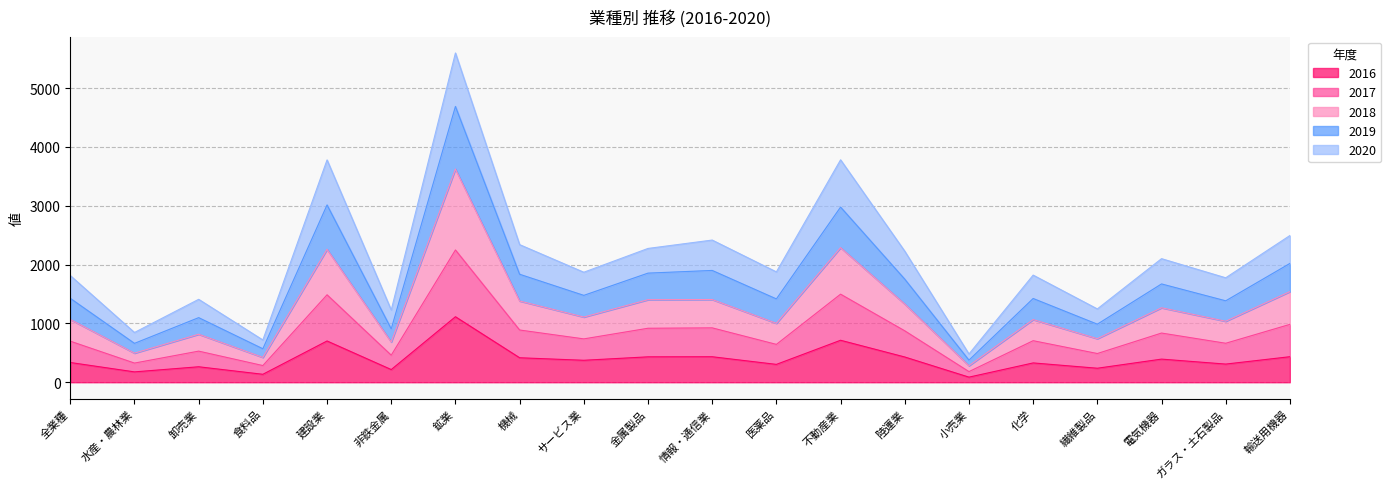

What is the label of the 18th point from the left?

電気機器